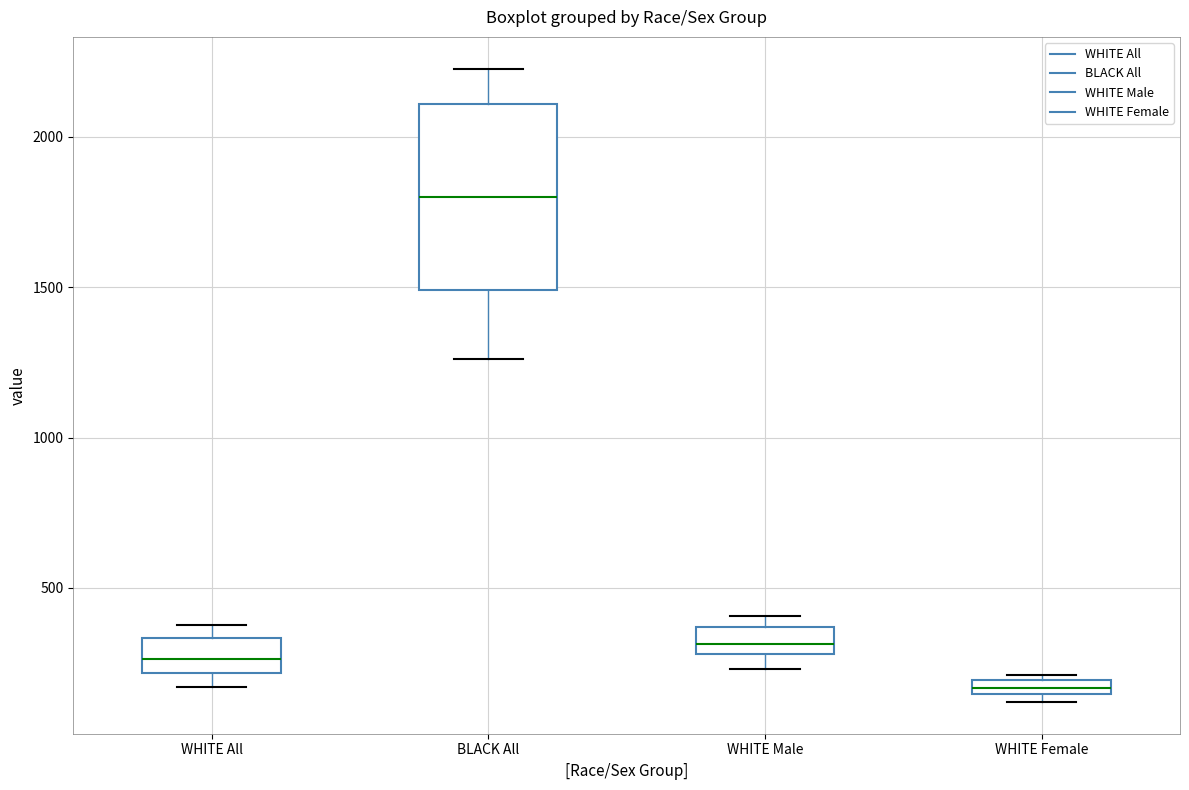

Where is the upper edge of the box for WHITE All on the y-axis? The values are not printed on the chart, so give them approximately, as read against the axis.

350